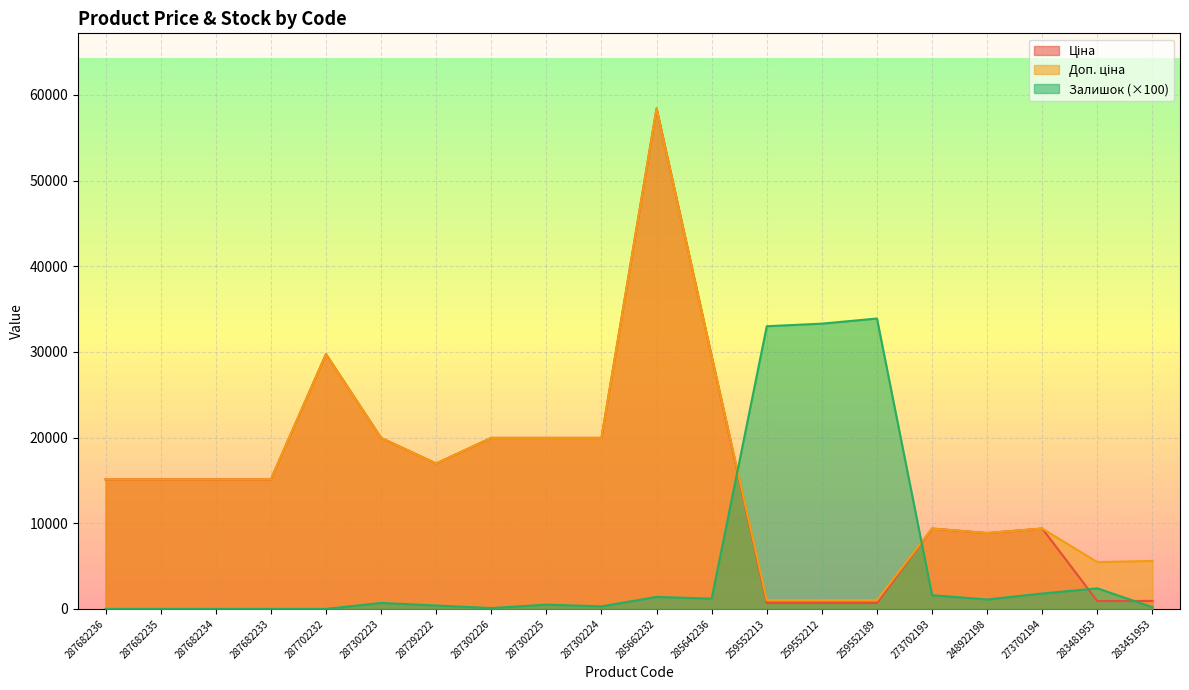

How many times do Ціна and Залишок cross each other?

4